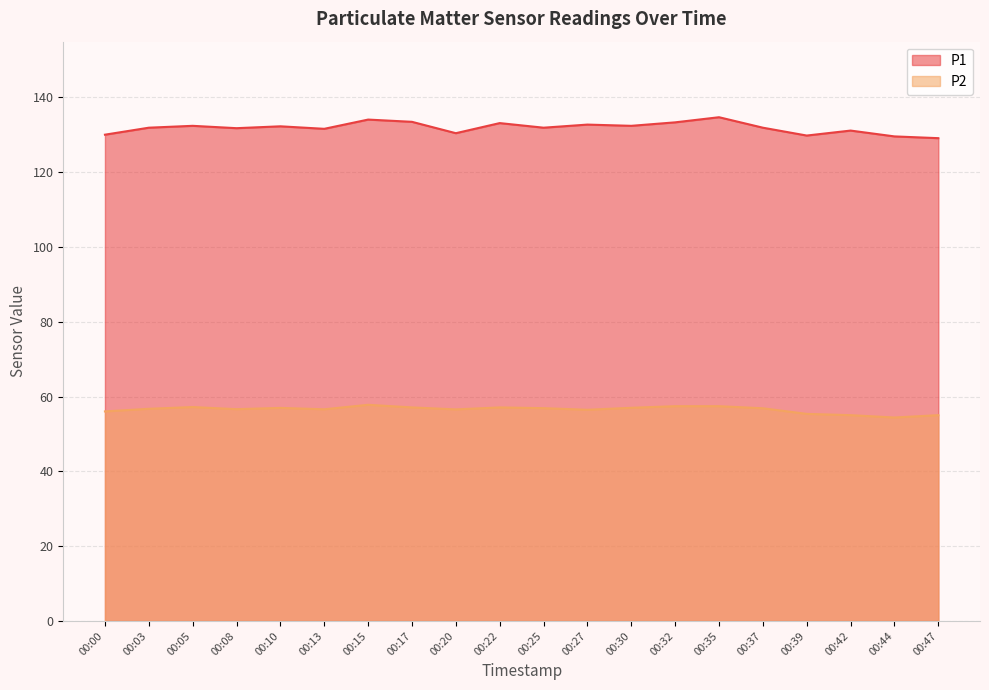

Reading left to right, transcribe all the data shown in this chart.

P1: 00:00=130.0	00:03=131.9	00:05=132.4	00:08=131.8	00:10=132.3	00:13=131.6	00:15=134.1	00:17=133.5	00:20=130.4	00:22=133.1	00:25=131.9	00:27=132.7	00:30=132.4	00:32=133.3	00:35=134.7	00:37=131.9	00:39=129.8	00:42=131.1	00:44=129.6	00:47=129.1
P2: 00:00=56.0	00:03=56.7	00:05=57.2	00:08=56.6	00:10=57.0	00:13=56.6	00:15=57.8	00:17=57.1	00:20=56.6	00:22=57.1	00:25=56.9	00:27=56.5	00:30=57.0	00:32=57.4	00:35=57.4	00:37=56.9	00:39=55.4	00:42=55.0	00:44=54.4	00:47=55.0